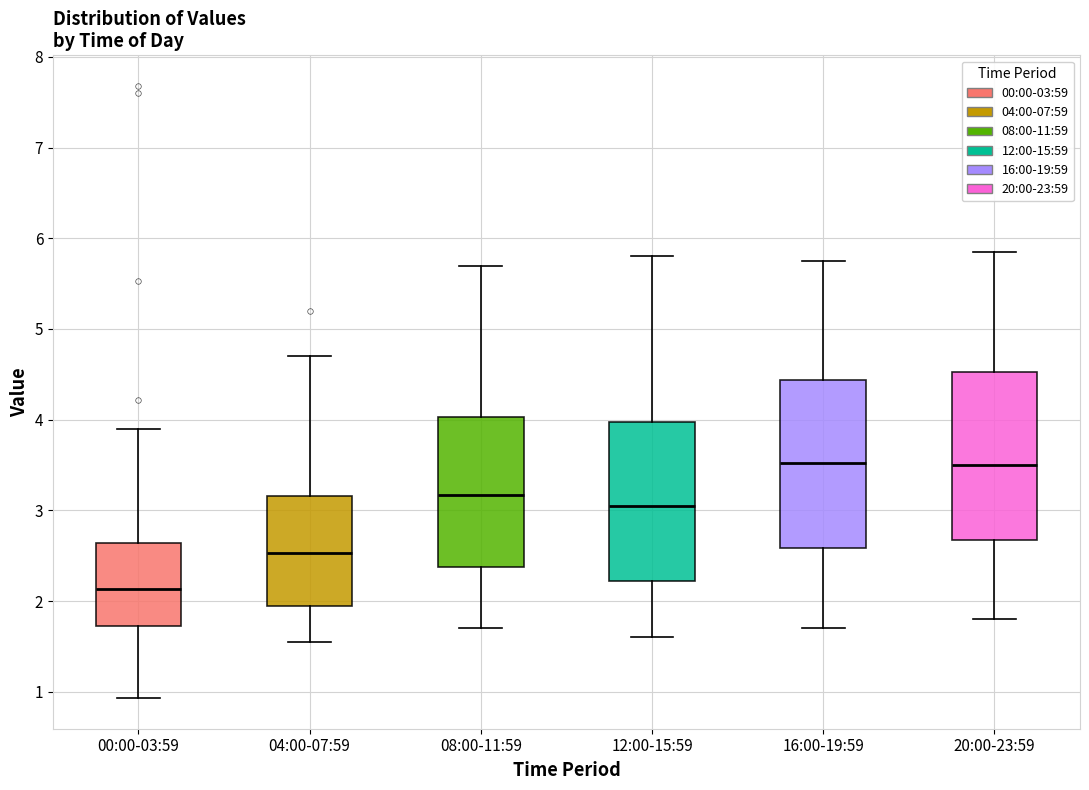

Reading left to right, read every box against the y-axis: the position of its median line, the range the box covers, and the ends of its whiskers. The values are not printed on the chart, so give them approximately, as read against the axis.

00:00-03:59: median 2.1, box 1.7 to 2.6, whiskers 0.9 to 3.9
04:00-07:59: median 2.5, box 2.0 to 3.2, whiskers 1.6 to 4.7
08:00-11:59: median 3.2, box 2.4 to 4.0, whiskers 1.7 to 5.7
12:00-15:59: median 3.1, box 2.2 to 4.0, whiskers 1.6 to 5.8
16:00-19:59: median 3.5, box 2.6 to 4.4, whiskers 1.7 to 5.8
20:00-23:59: median 3.5, box 2.7 to 4.5, whiskers 1.8 to 5.9